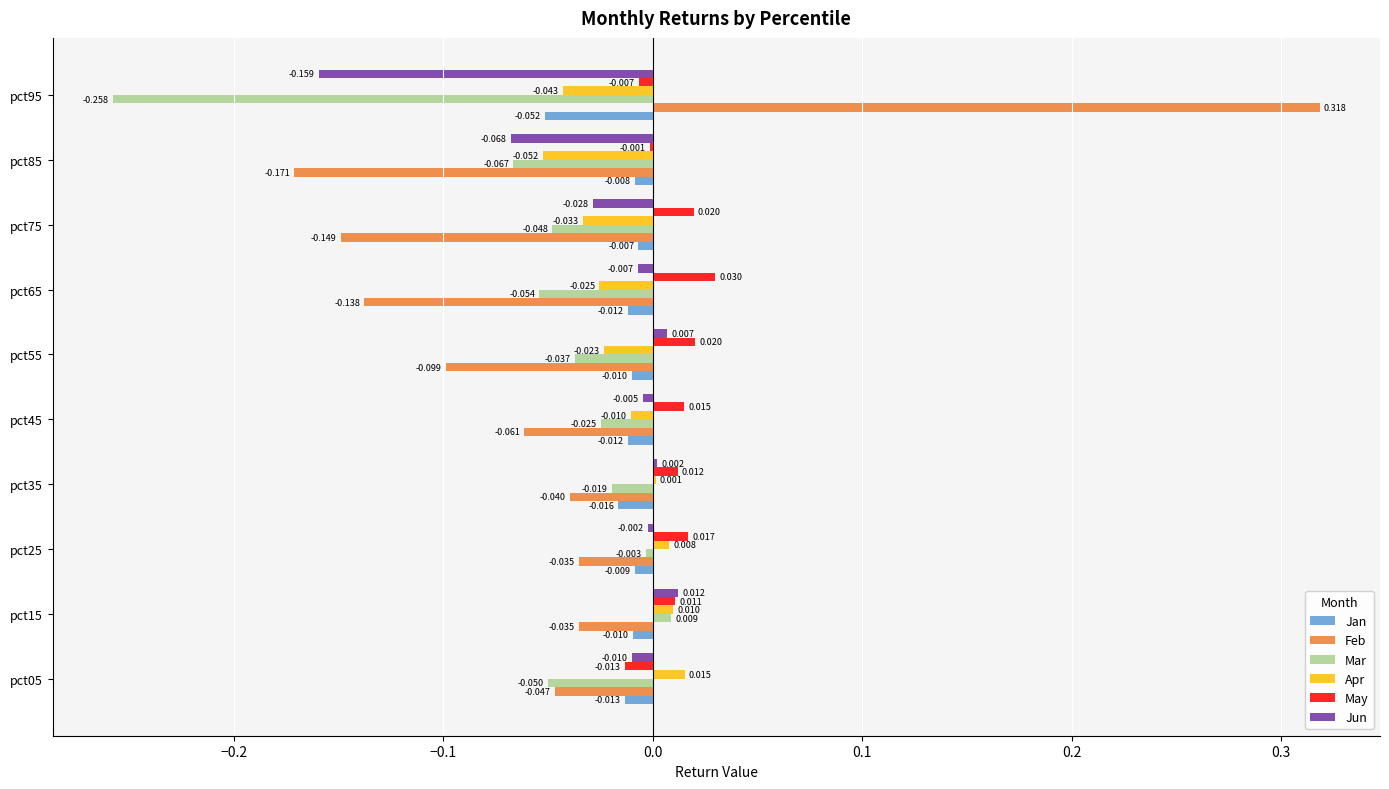

Is the value of Mar at pct35 greater than the value of May at pct75?

No